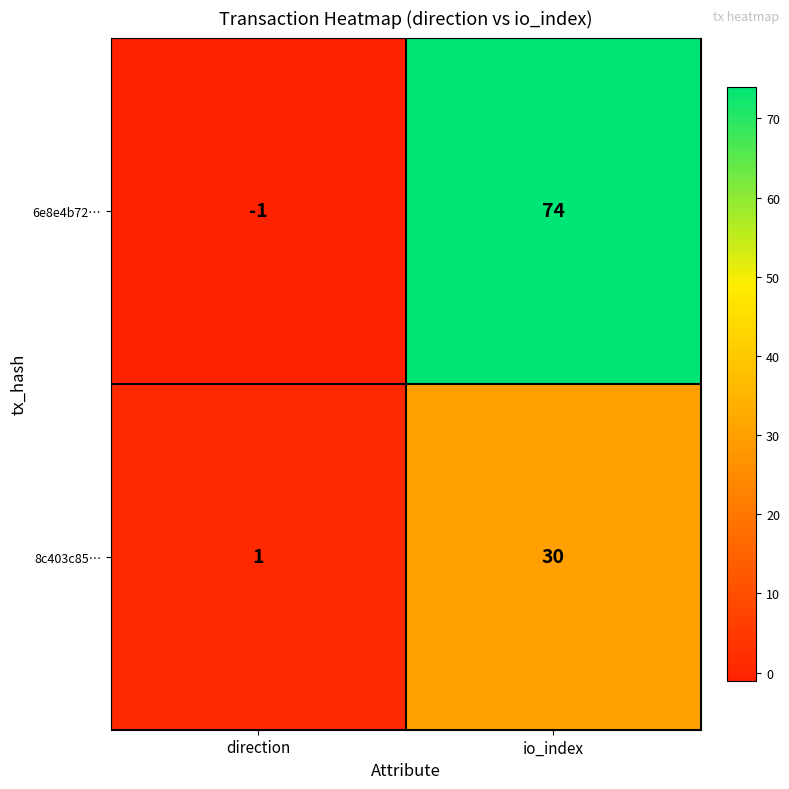

At which category does the chart reach its peak across all series?

io_index